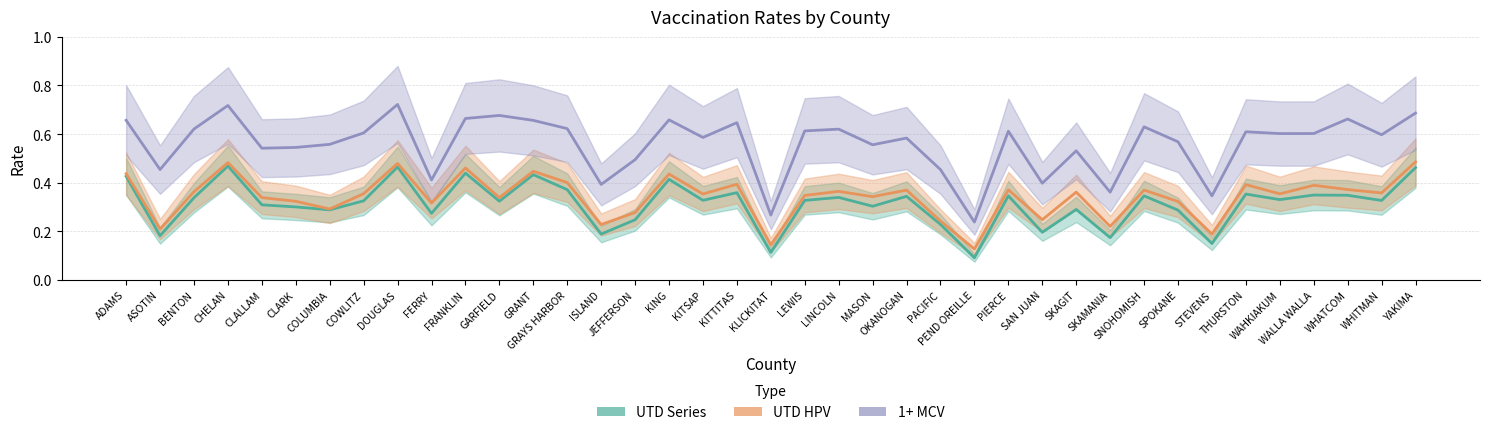

Is it true that 1+ MCV (Forecast) equals 0.6 at ASOTIN?

False